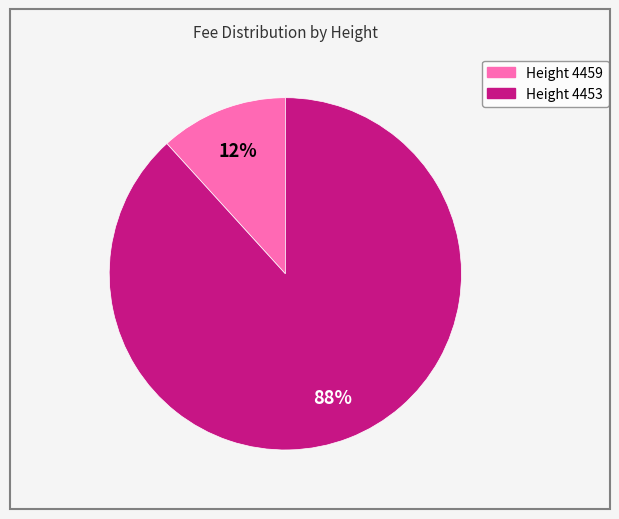

How many slices are in this pie chart?

2